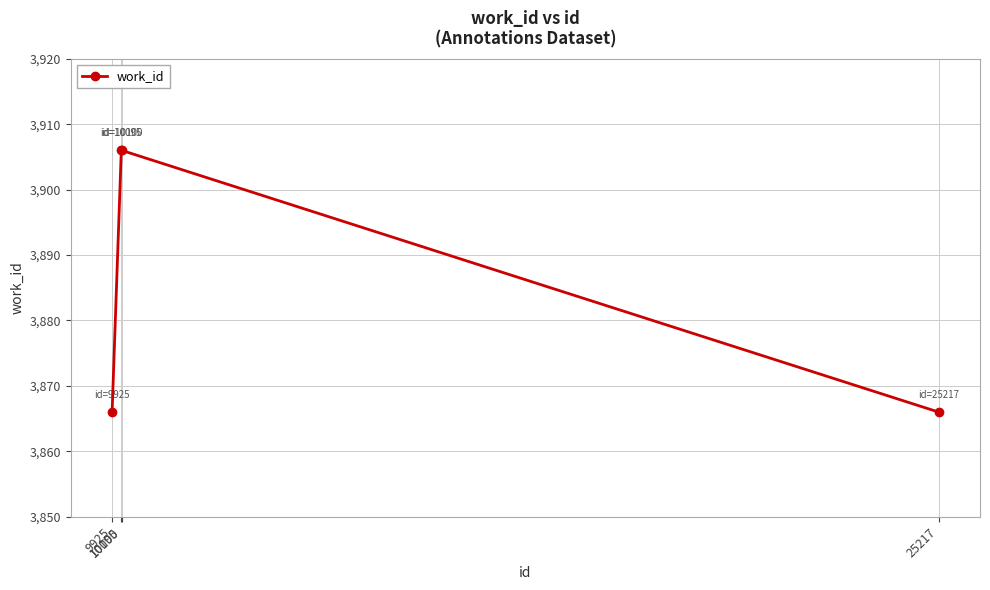

What is the minimum value shown in the chart?

3866